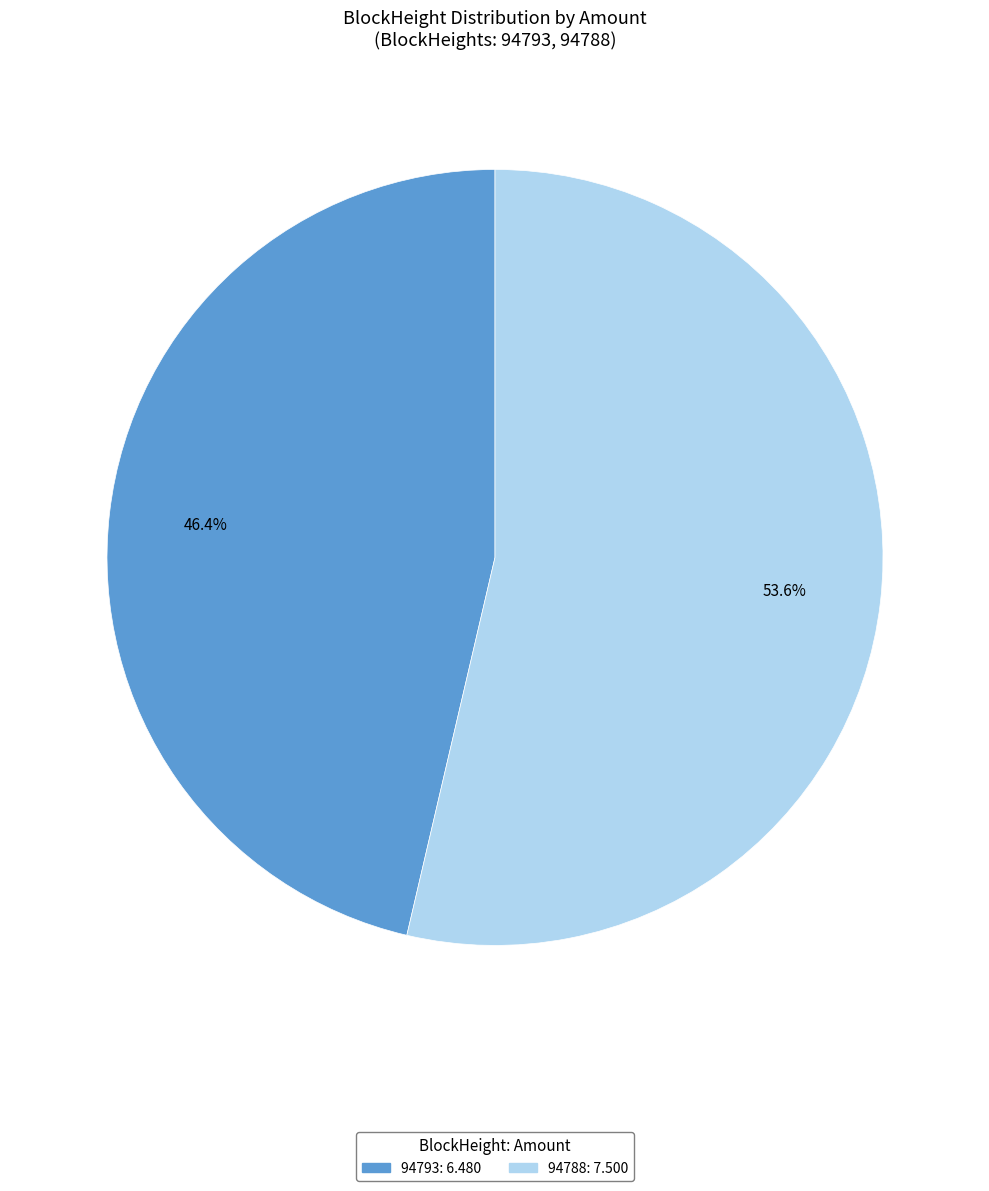

What percentage is the 94788 slice, to the nearest percent?

54%